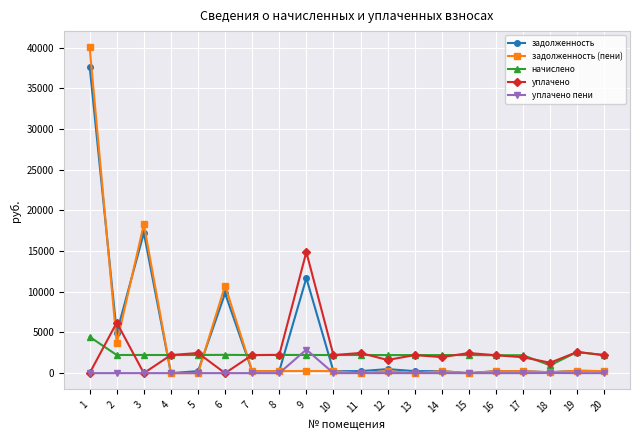

Which series has the widest spread of values?

задолженность (пени)